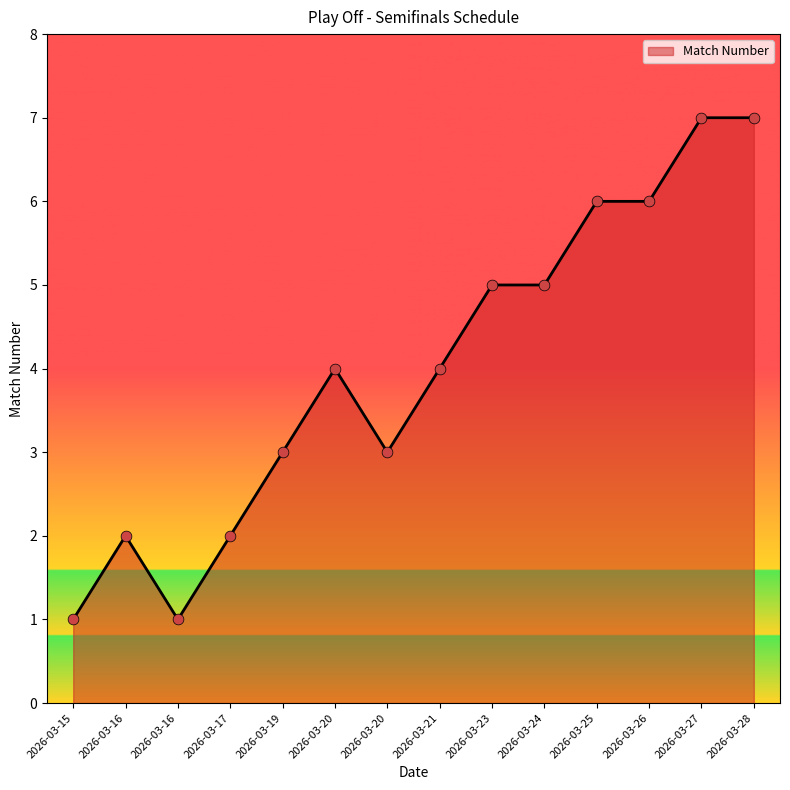

How many lines are shown in the chart?

1